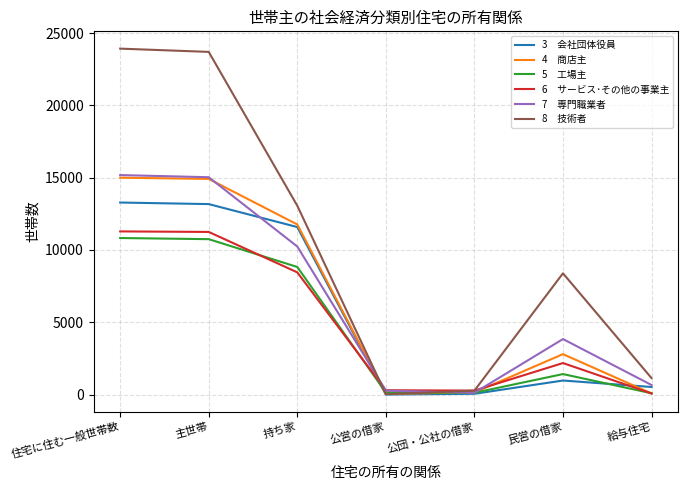

What is the maximum value shown in the chart?

23926